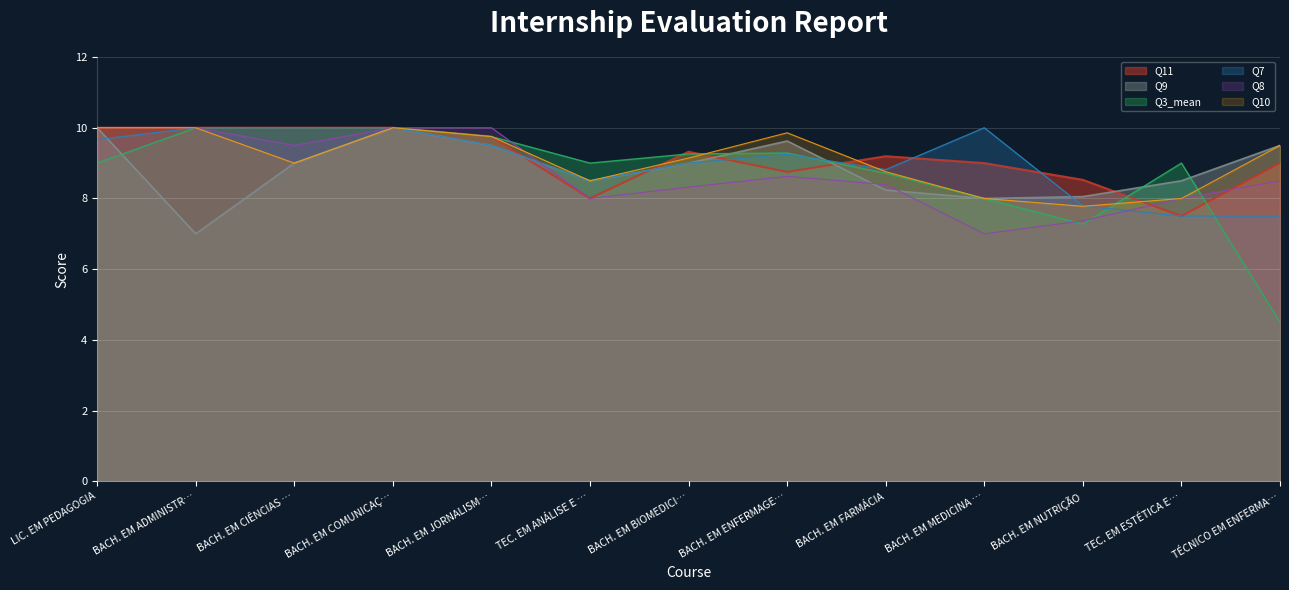

Which series has the widest spread of values?

Q3_mean